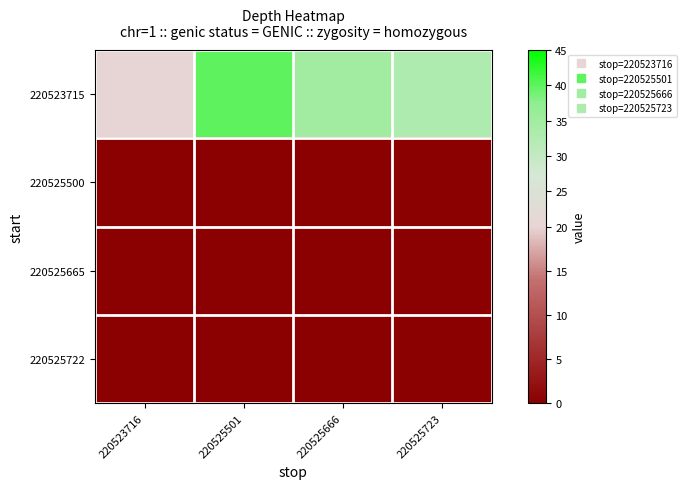

What is the difference between the highest and lowest values at 220525723?

33